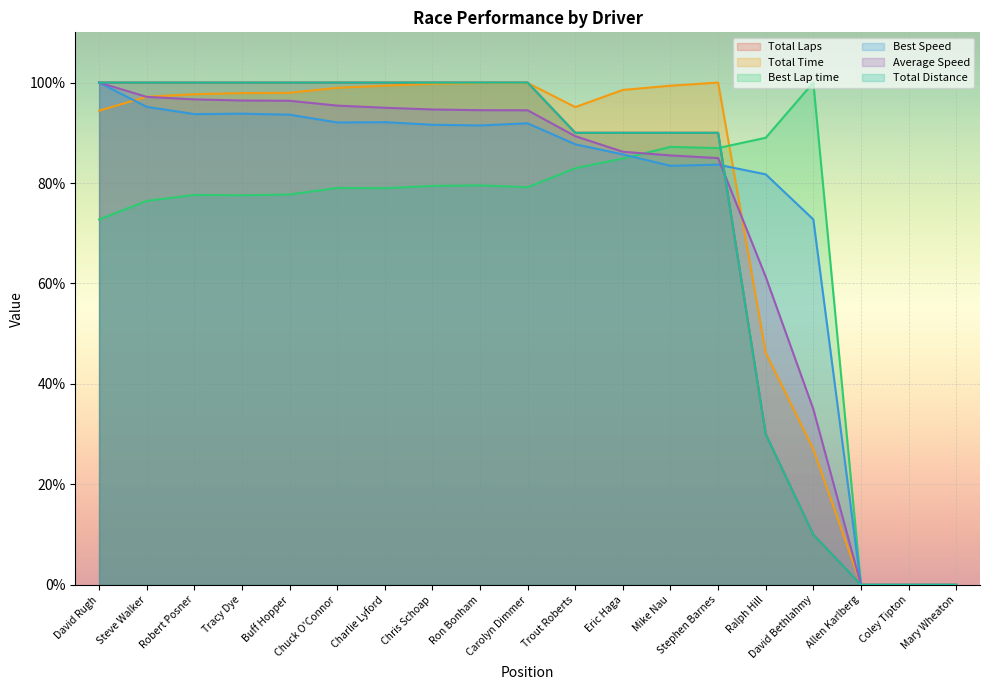

Which series changed the most between Steve Walker and Mary Wheaton?

Total Laps